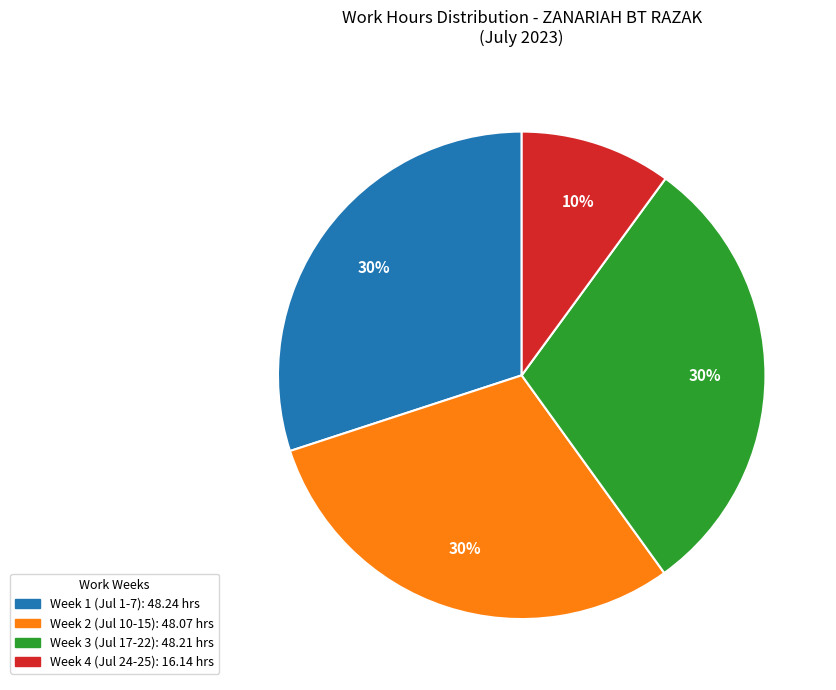

Is there a majority slice in this chart?

No